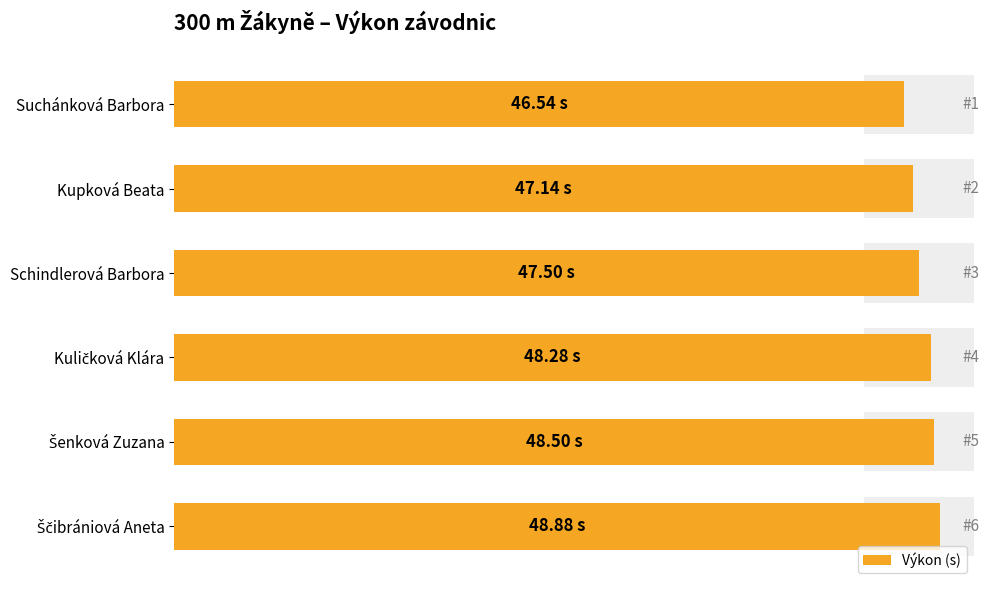

Reading right to left, list all the values displayed in this chart.

48.9	48.5	48.3	47.5	47.1	46.5